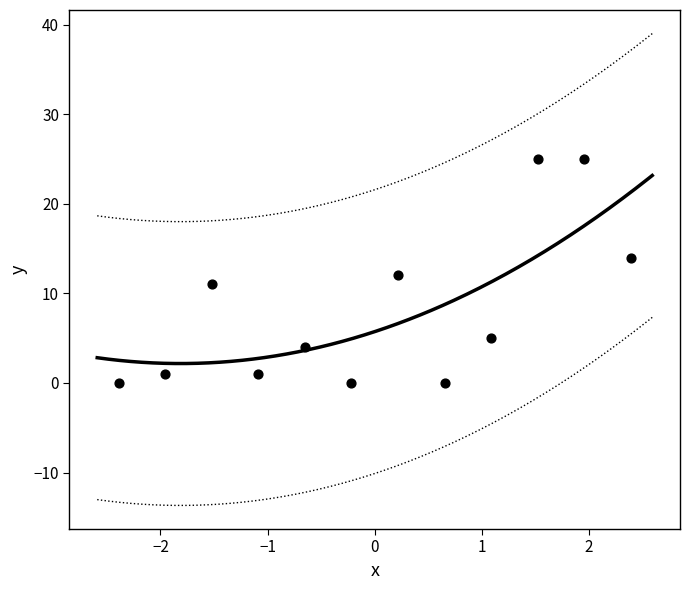

What is the range of Y values (max minus min)?

25